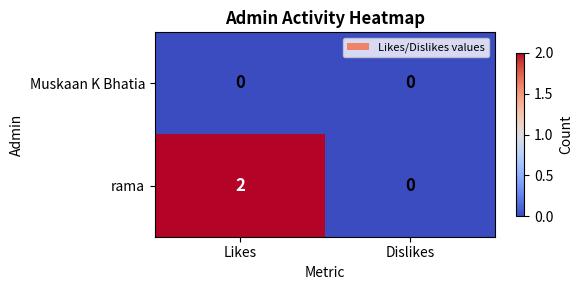

Rank the series by their maximum value, from highest to lowest.

rama, Muskaan K Bhatia